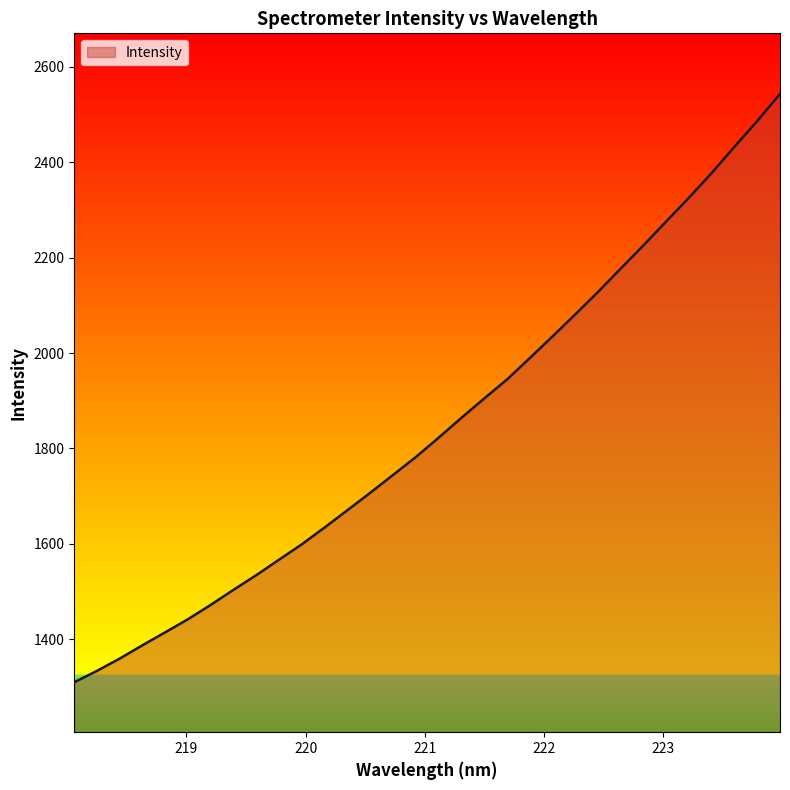

How many lines are shown in the chart?

1